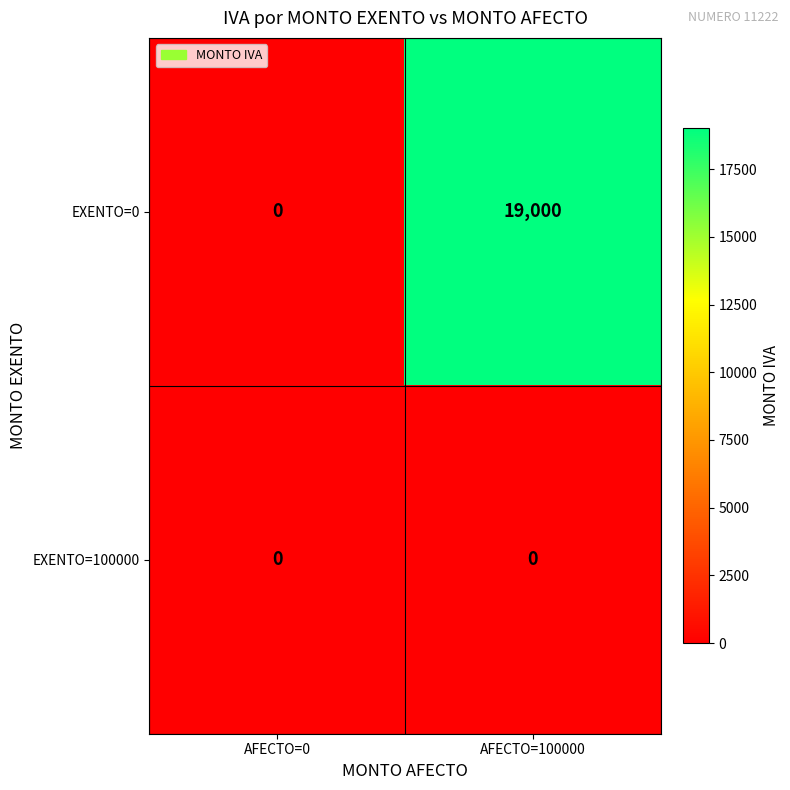

Rank the series by their average value, from lowest to highest.

EXENTO=100000, EXENTO=0